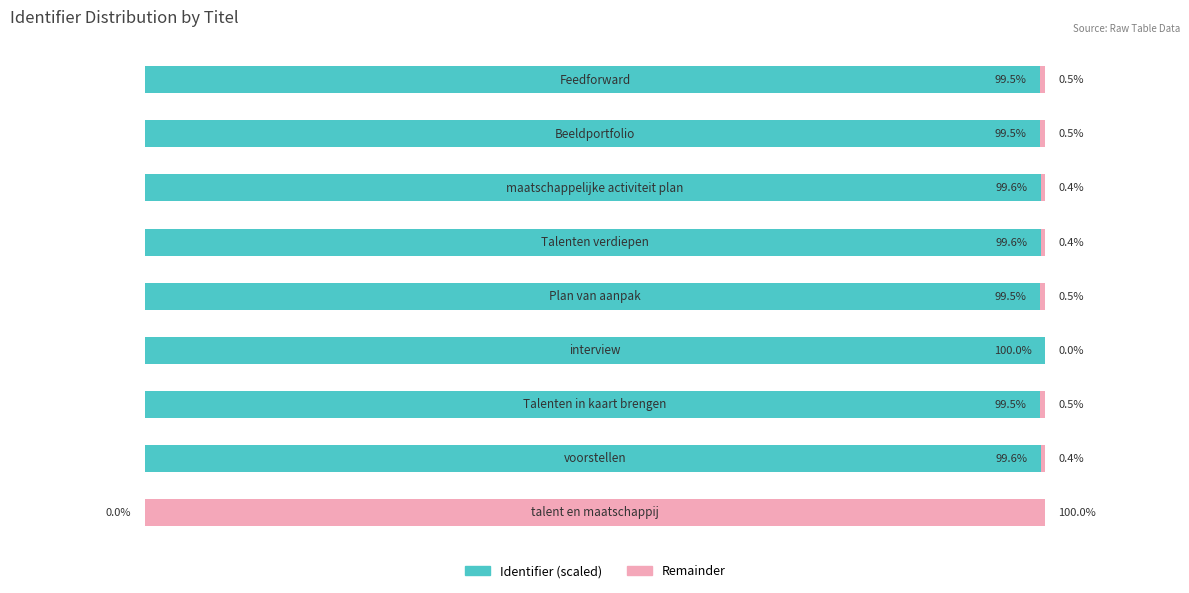

Rank the series by their average value, from lowest to highest.

Remainder, Identifier (scaled)